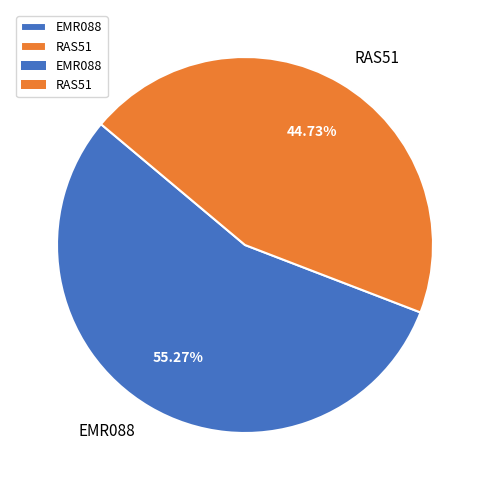

To the nearest percent, what is the difference between the largest and smallest slice percentages?

11%